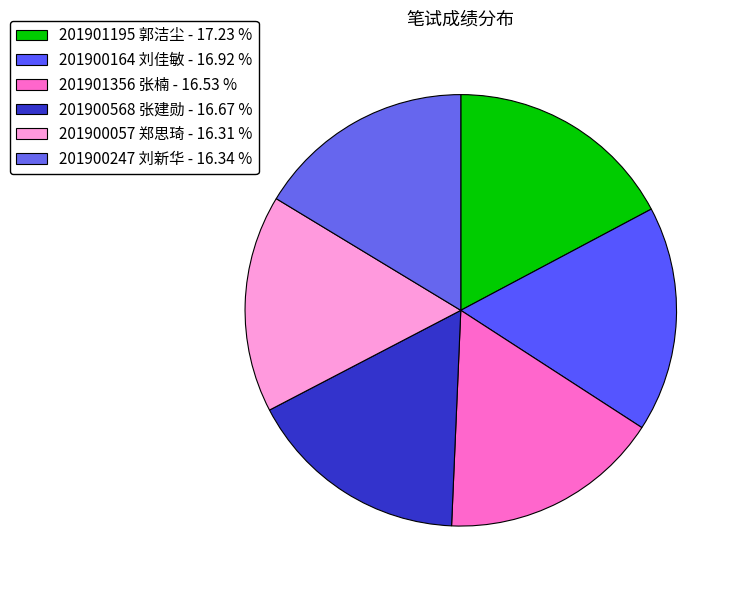

Which slice is the largest?

201901195
郭洁尘